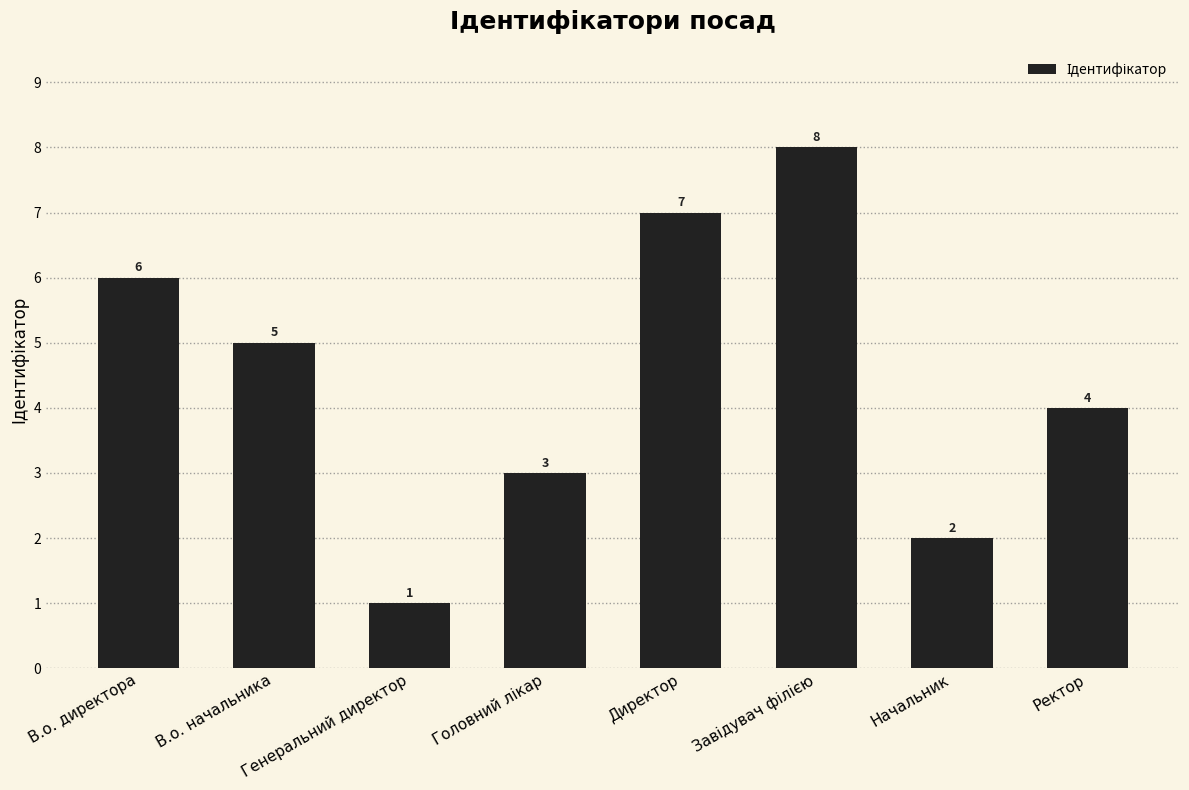

Is it true that the value at Начальник is 3?

False